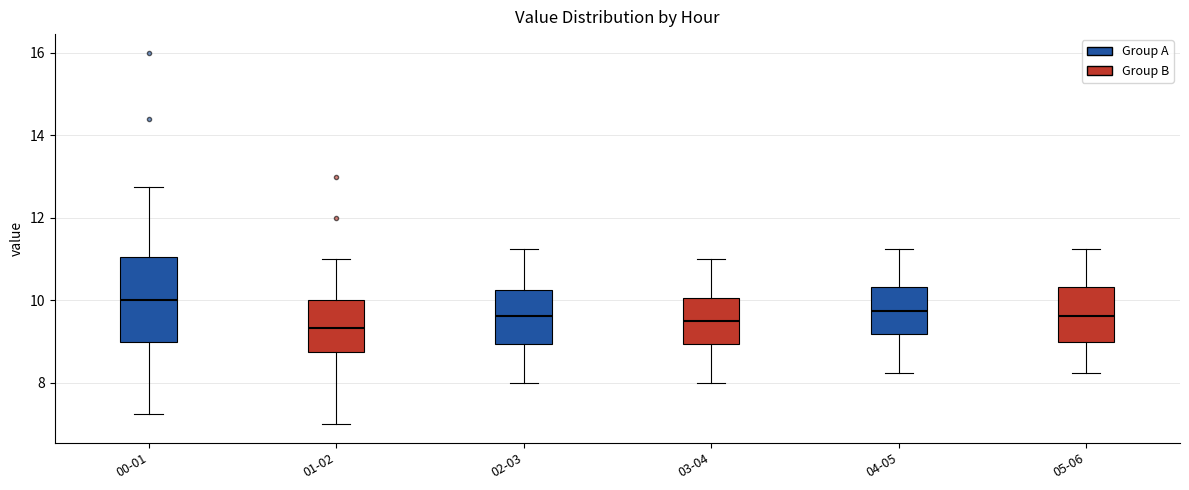

Where does the upper whisker of the box for 05-06 end on the y-axis? The values are not printed on the chart, so give them approximately, as read against the axis.

11.2